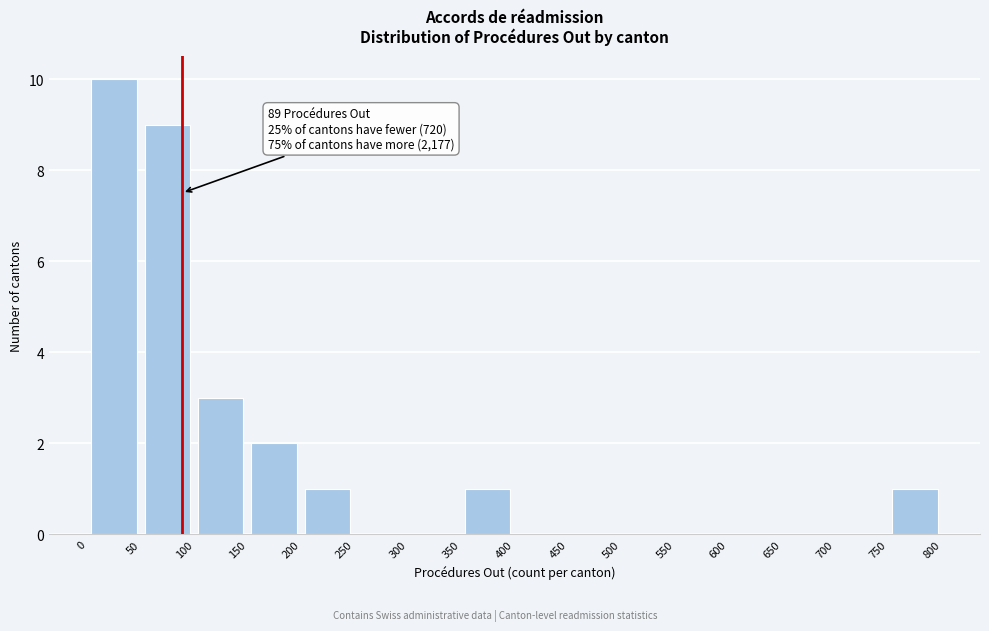

Which range on the x-axis has the tallest bar?

0 to 50